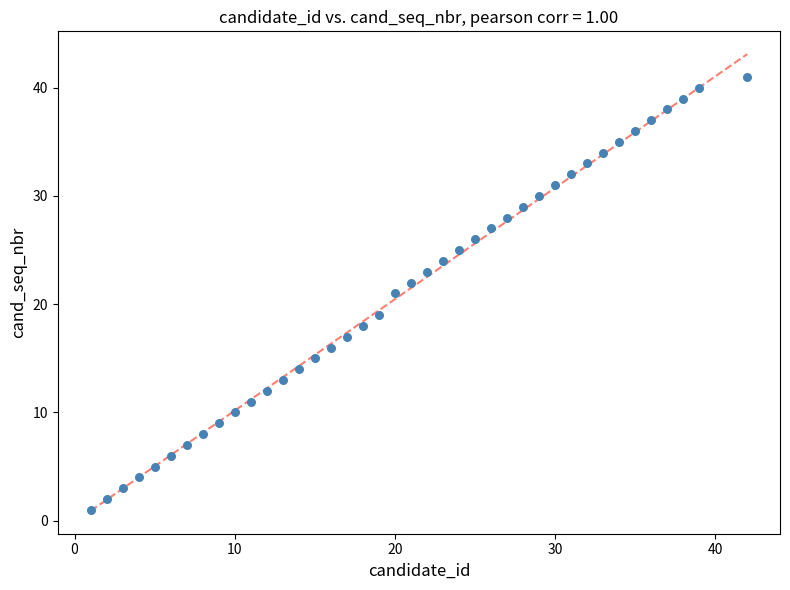

What is the range of Y values (max minus min)?

40